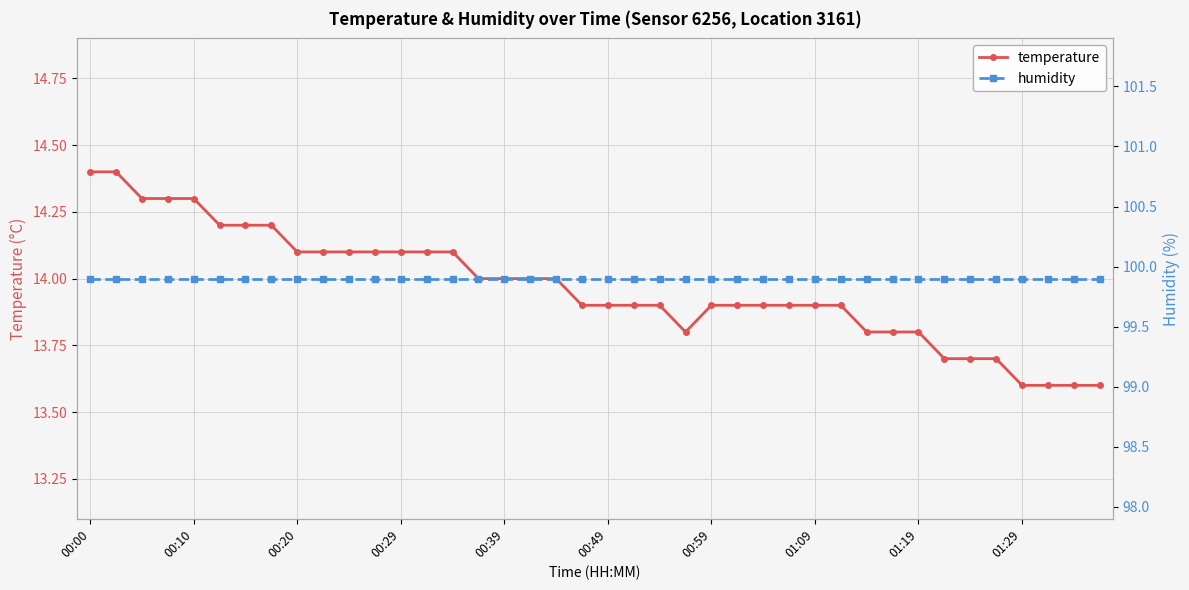

The humidity series shows 99.9 at 31. True or false?

True